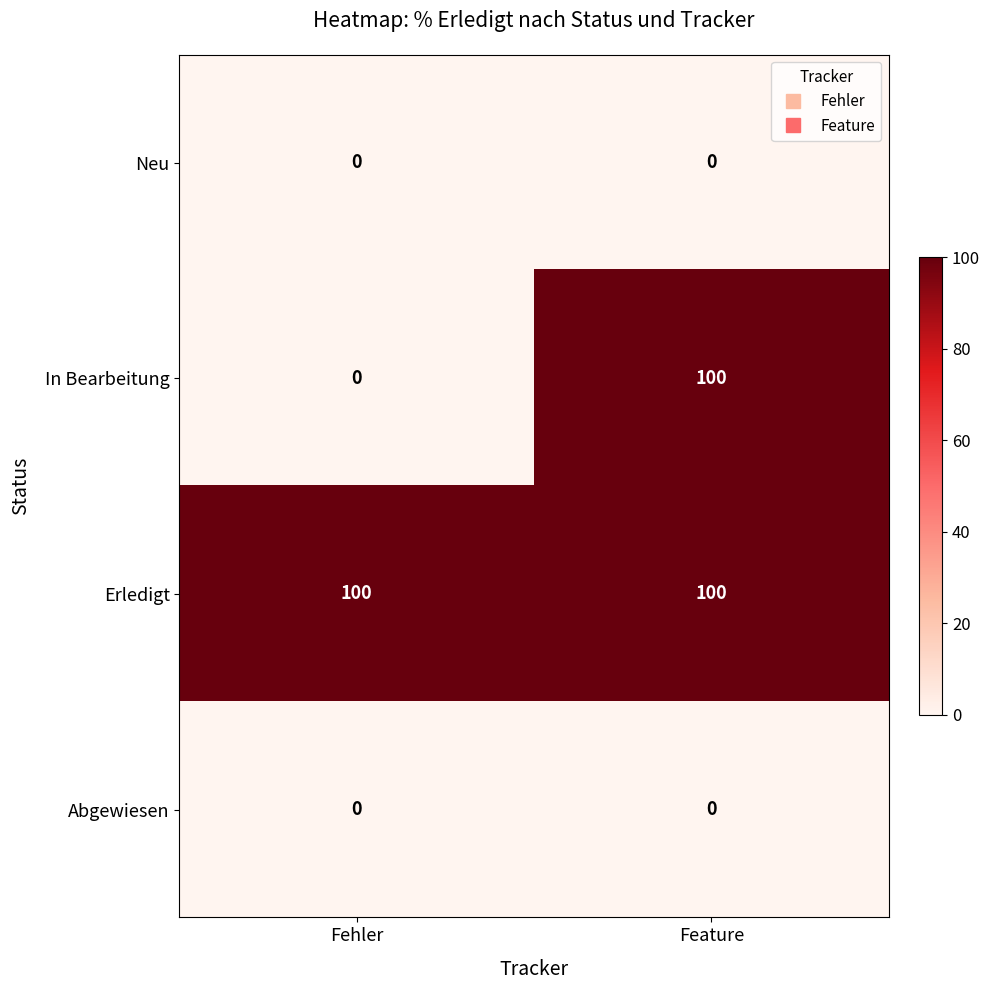

Is it true that Erledigt equals 133 at Feature?

False